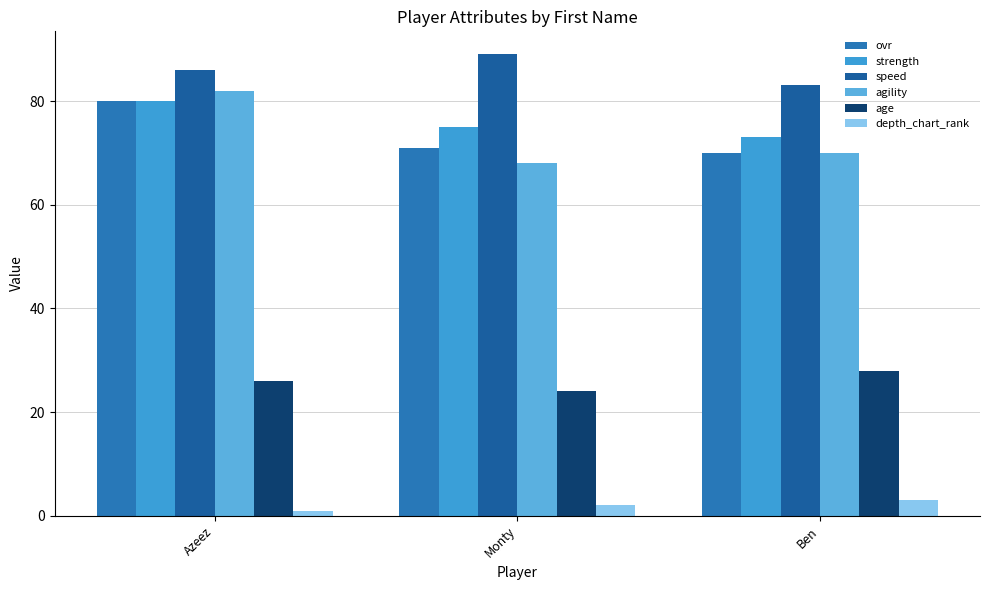

At which category is the sum across all series the highest?

Azeez